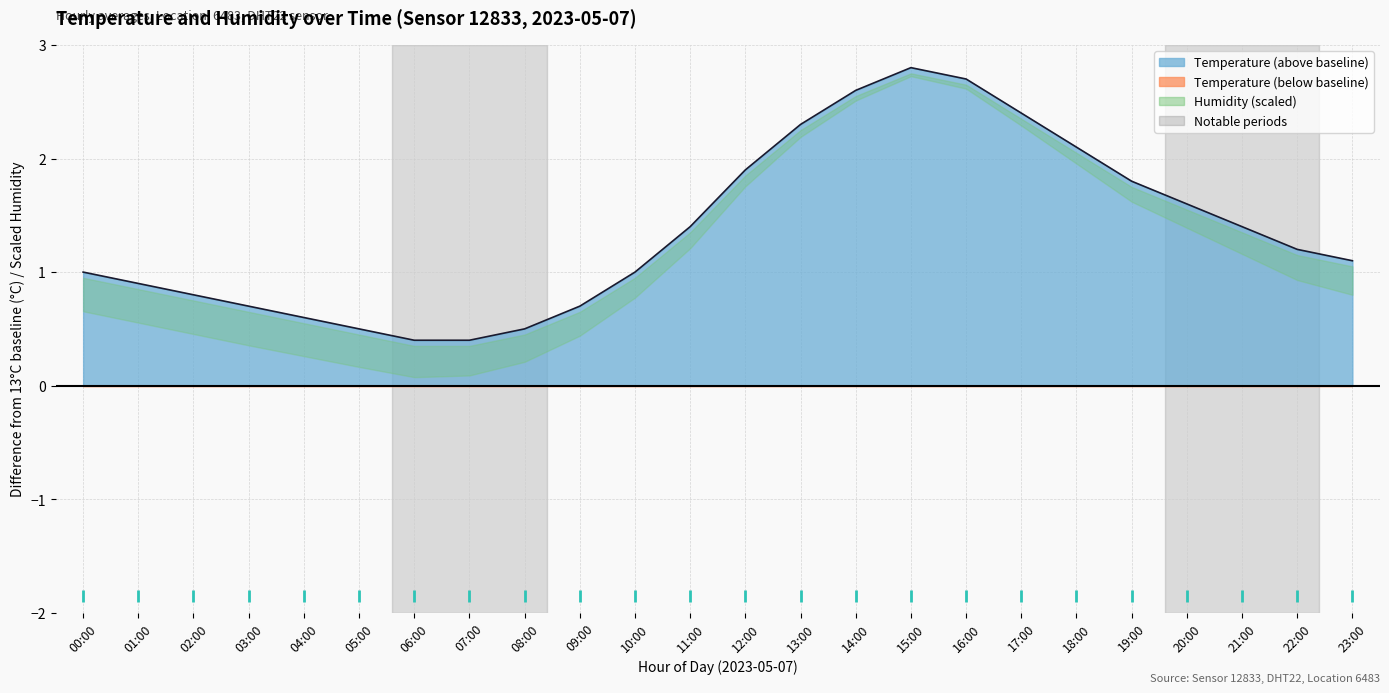

Reading right to left, extract all data points from this chart.

1.1	1.2	1.4	1.6	1.8	2.1	2.4	2.7	2.8	2.6	2.3	1.9	1.4	1.0	0.7	0.5	0.4	0.4	0.5	0.6	0.7	0.8	0.9	1.0